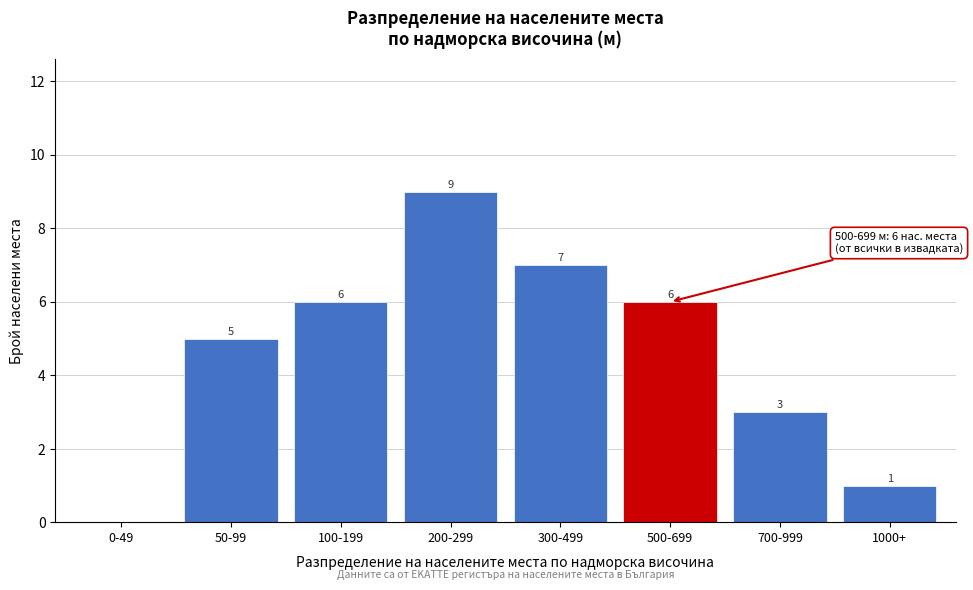

Reading left to right, what are all the values shown in this chart?

0-49=0	50-99=5	100-199=6	200-299=9	300-499=7	500-699=6	700-999=3	1000+=1